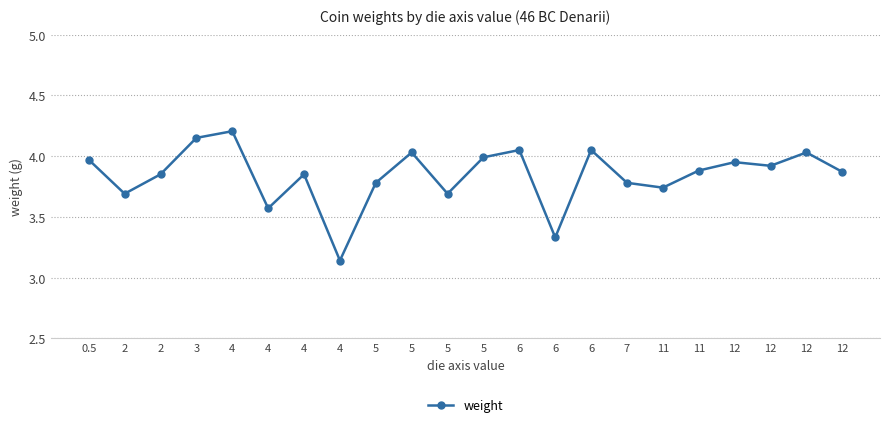

What is the value of the 6th point from the left?

4.2